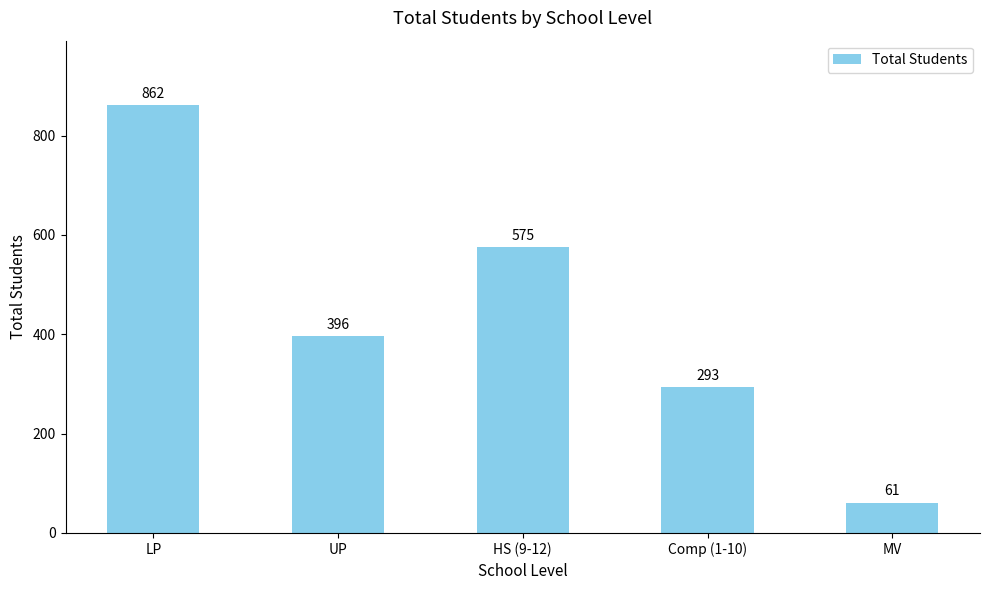

True or false: the data shows 169 at Comp (1-10).

False